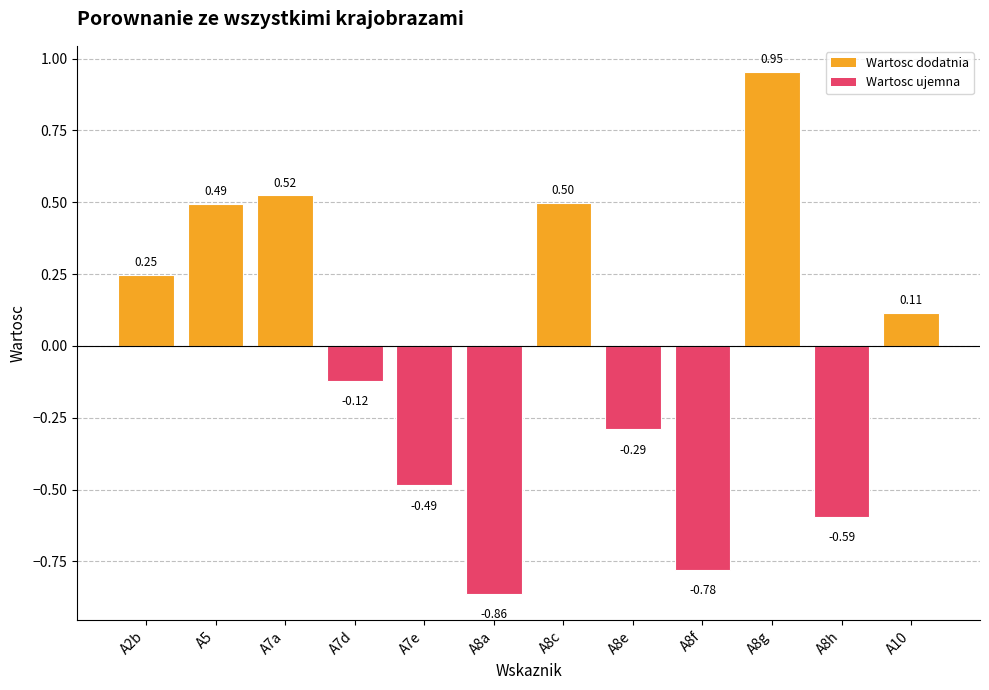

What is the change in value from A7e to A8g?

+1.4